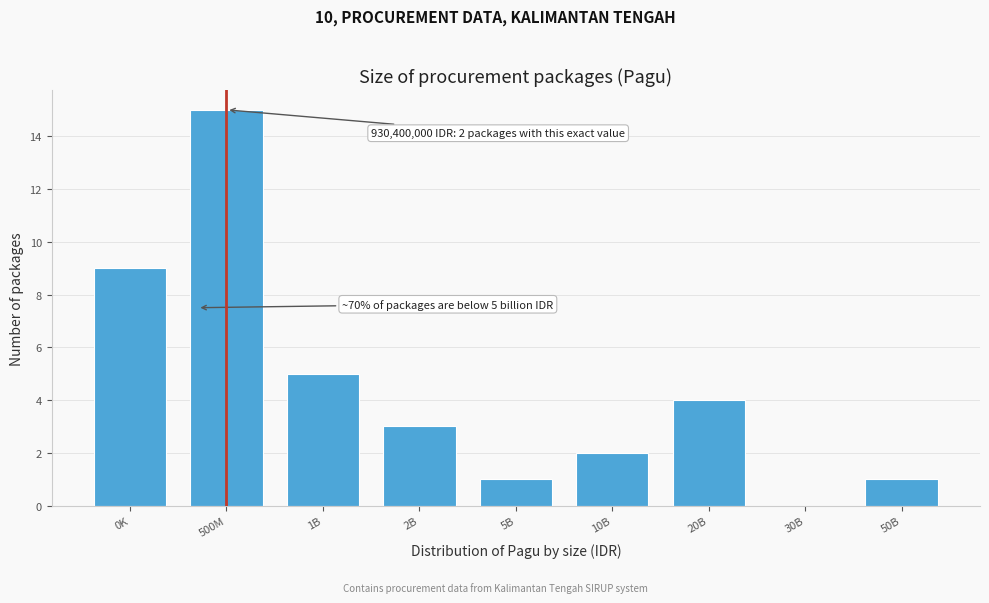

Reading left to right, list all the values displayed in this chart.

0K=9	500M=15	1B=5	2B=3	5B=1	10B=2	20B=4	30B=0	50B=1